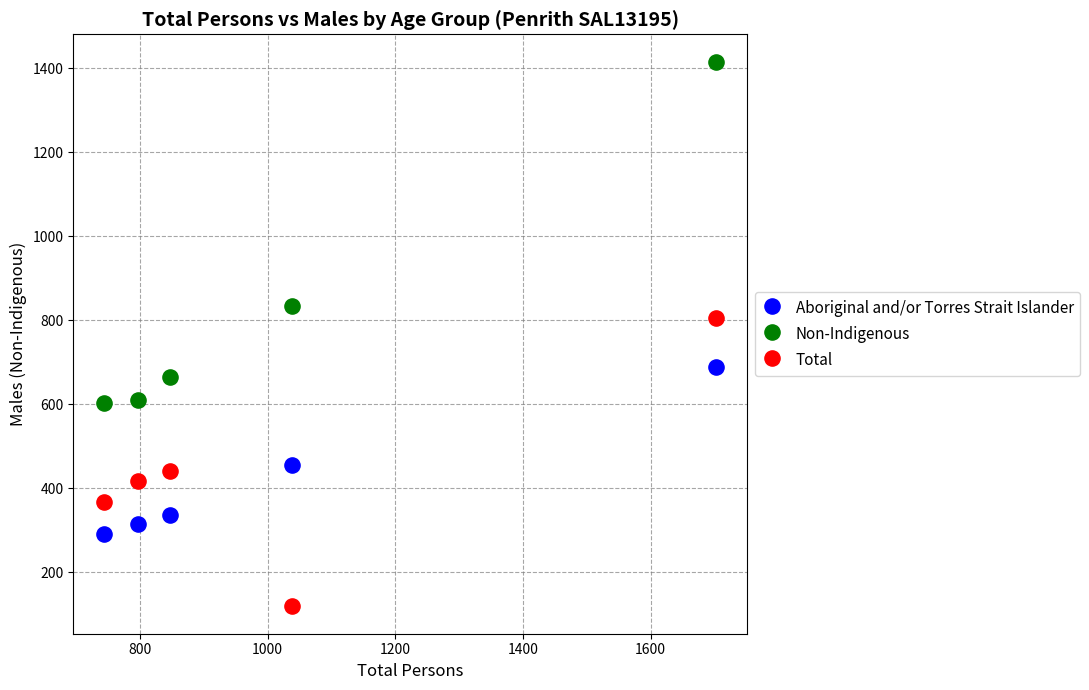

Which series reaches the maximum Y coordinate?

Non-Indigenous